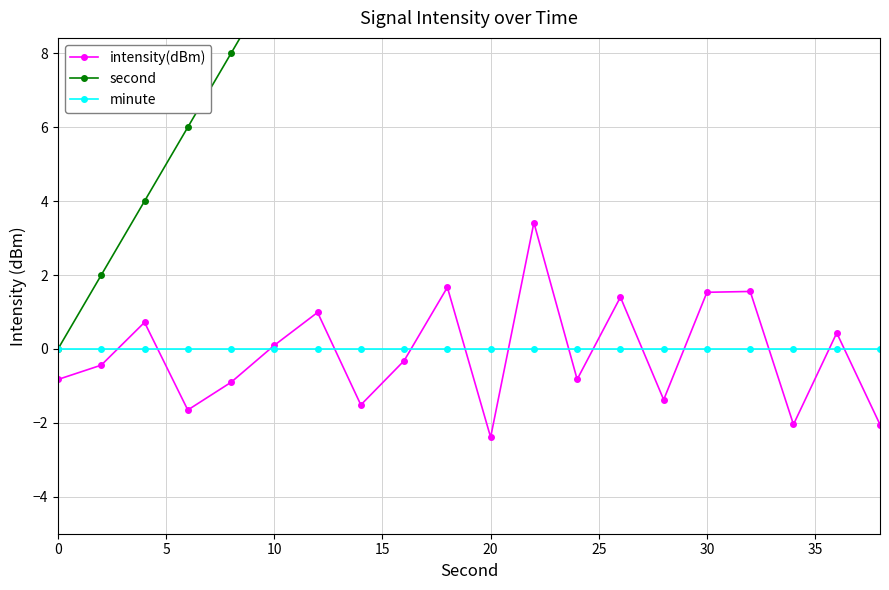

How many lines are shown in the chart?

3